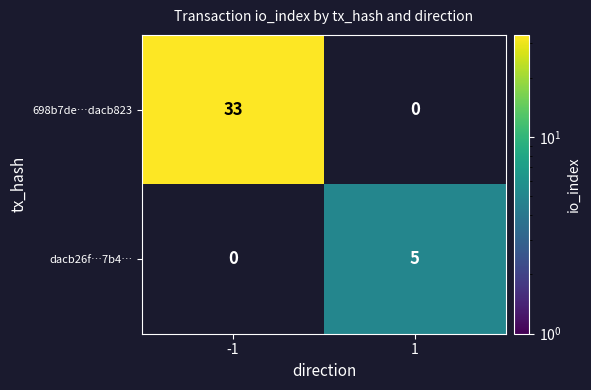

The 698b7de…dacb823 series shows 33 at -1. True or false?

True